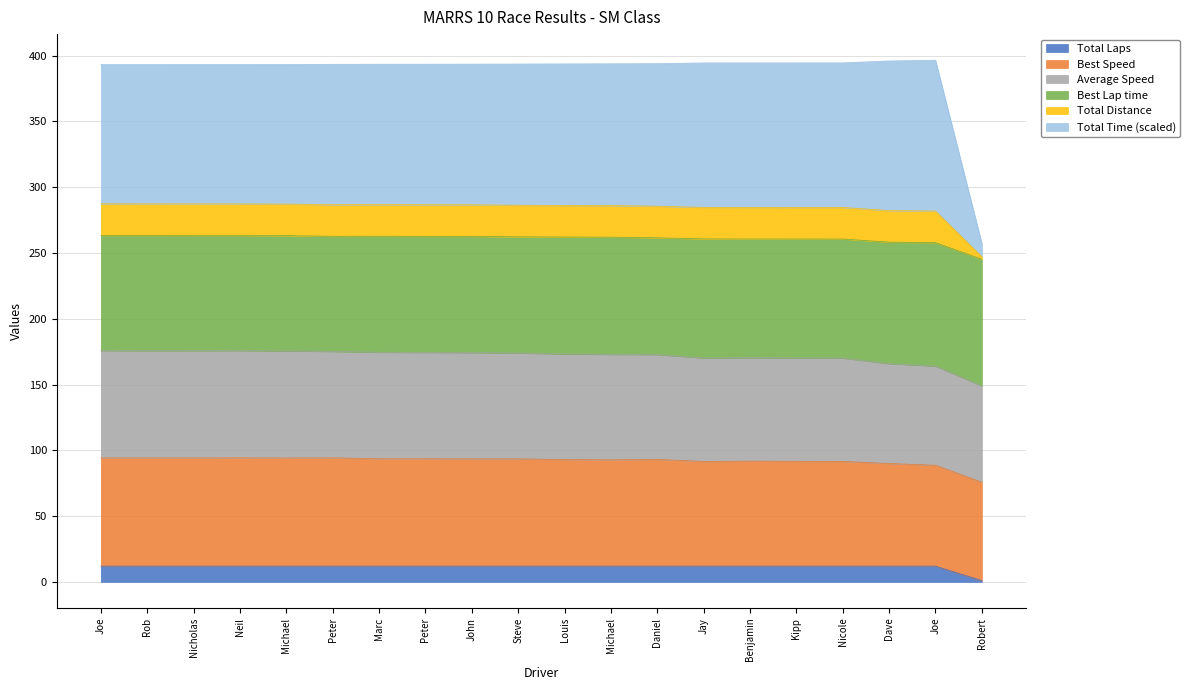

What are all the series names shown in the legend?

Total Laps, Best Speed, Average Speed, Best Lap time, Total Distance, Total Time (scaled)